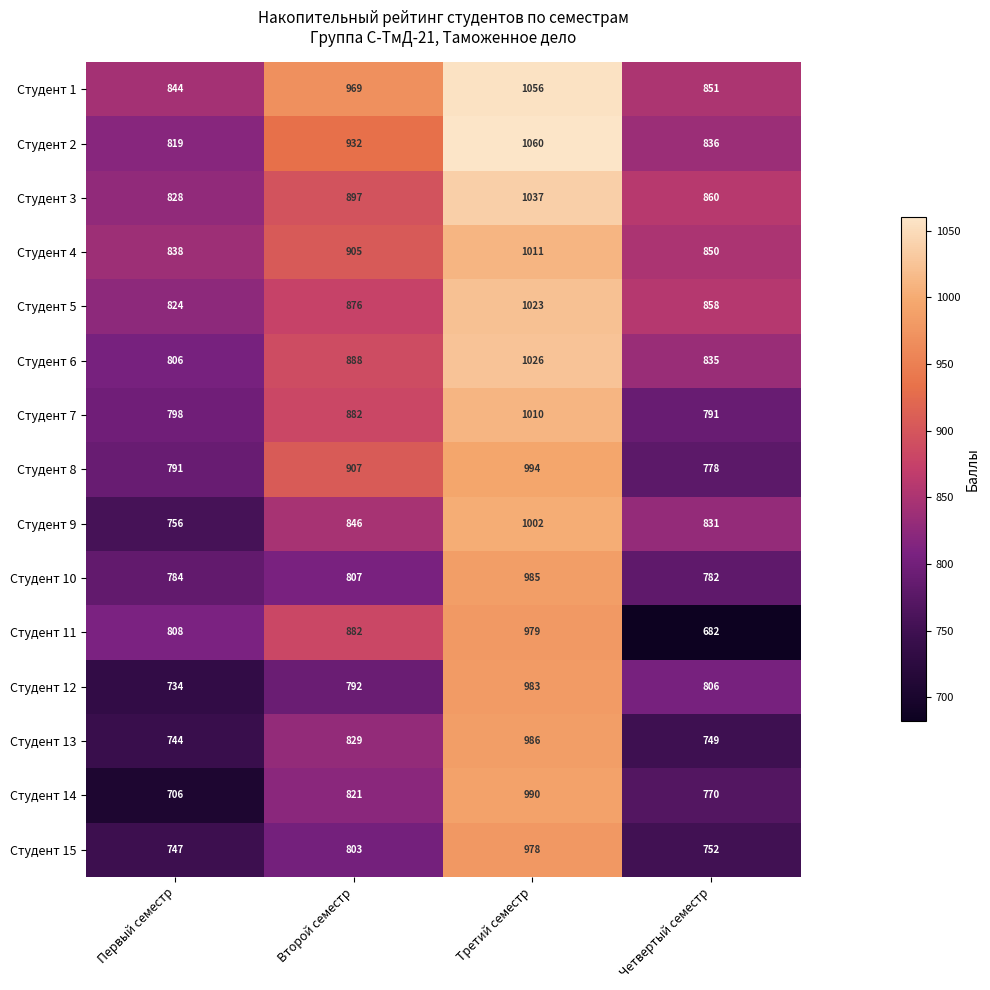

Where is Студент 1 nearest to the value 950?

Второй семестр